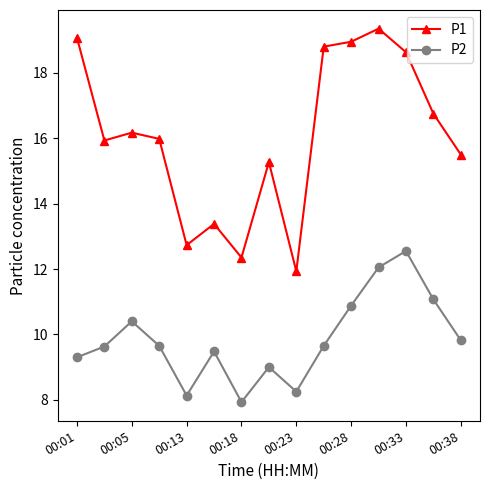

What is the difference between the maximum and second lowest values in the P2 series?

4.4